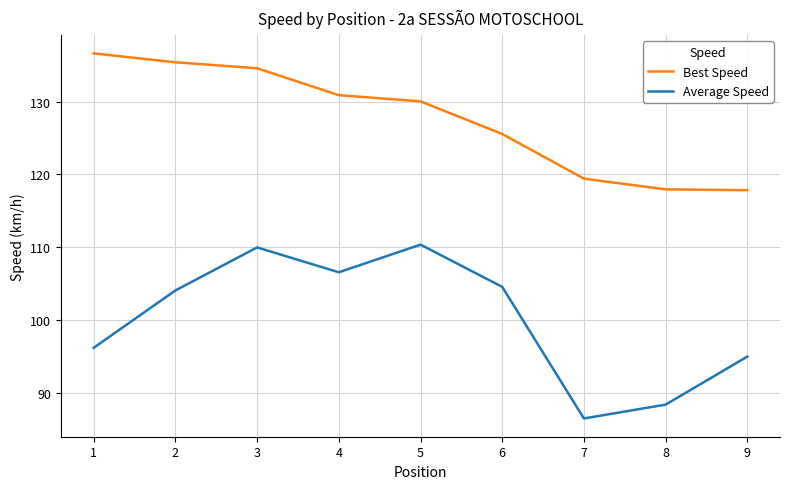

Is this an area chart (filled region under the line)?

No